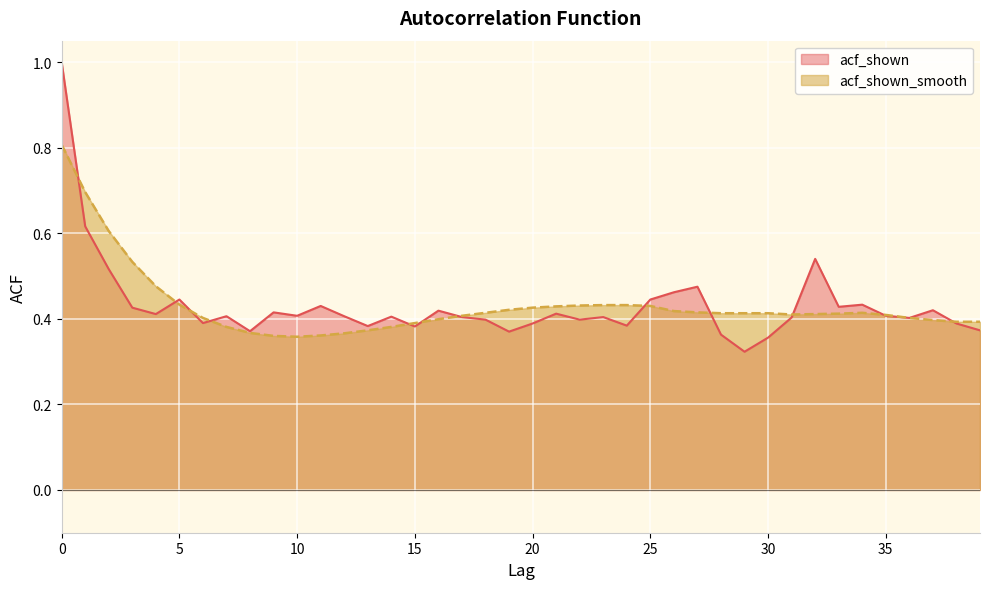

At which category does acf_shown reach its first local peak?

5